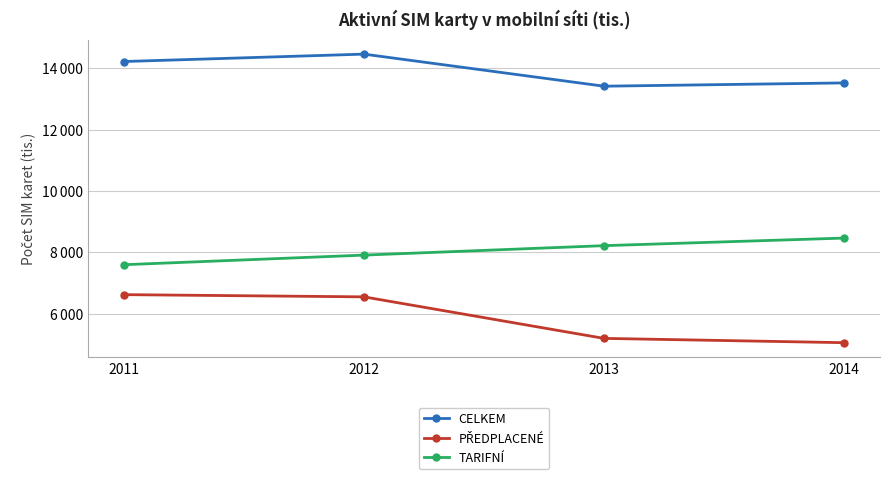

Reading right to left, list all the values displayed in this chart.

CELKEM: 2014=13518	2013=13411	2012=14456	2011=14215
PŘEDPLACENÉ: 2014=5055	2013=5195	2012=6548	2011=6620
TARIFNÍ: 2014=8463	2013=8216	2012=7908	2011=7595